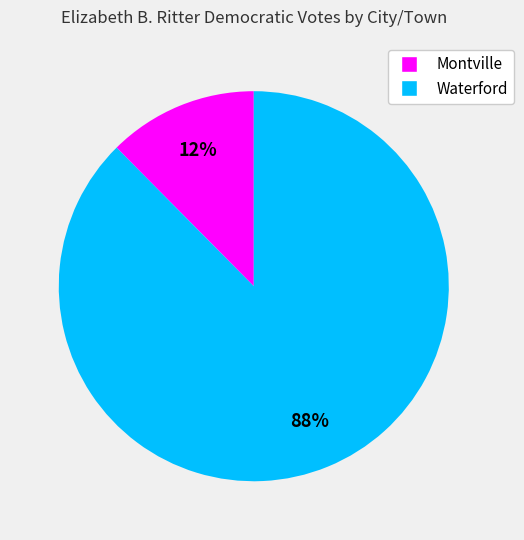

How many slices are in this pie chart?

2